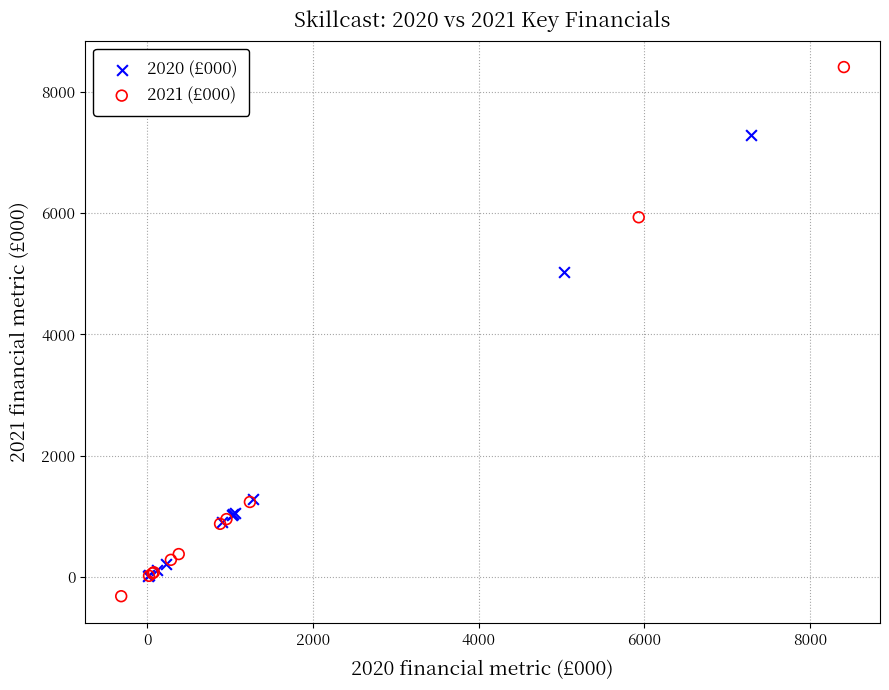

Which series contains the highest Y value?

2021 (£000)